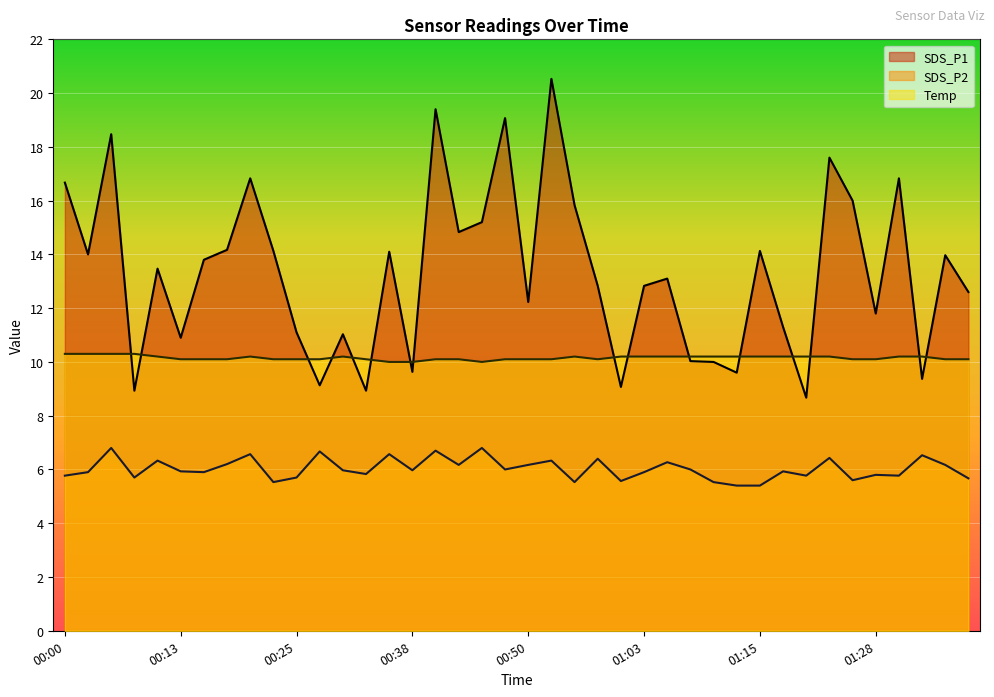

How many lines are shown in the chart?

3